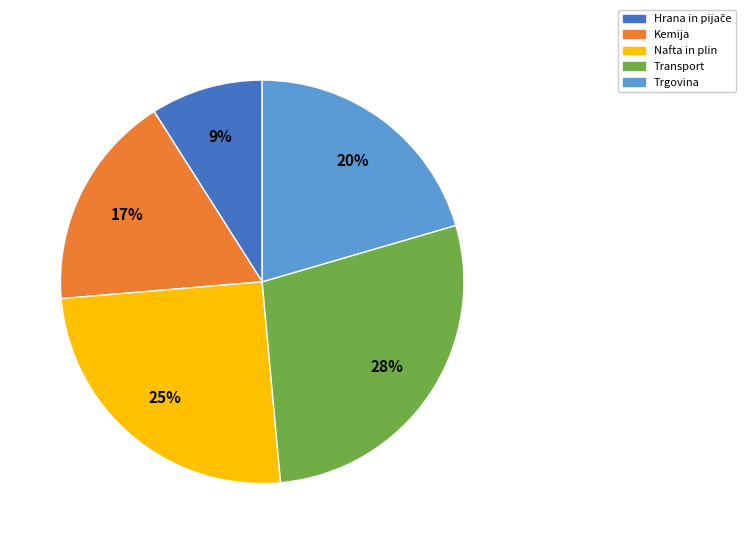

Combined, do Transport and Trgovina account for over 50%?

No